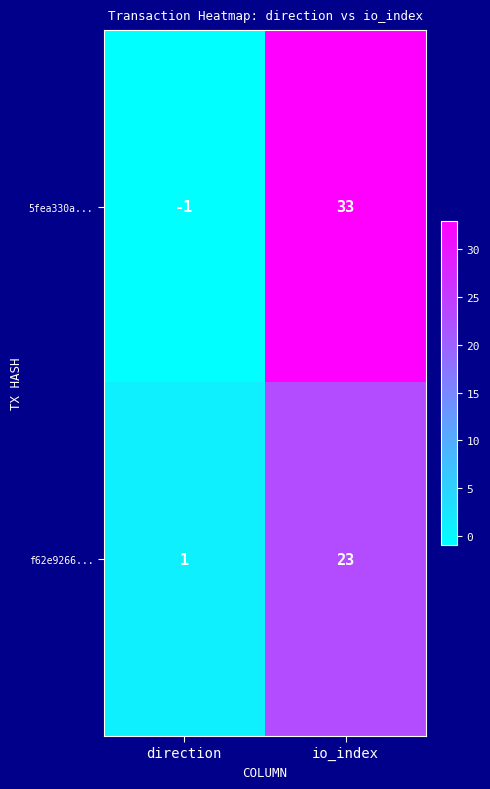

How many values in 5fea330a... are above zero?

1